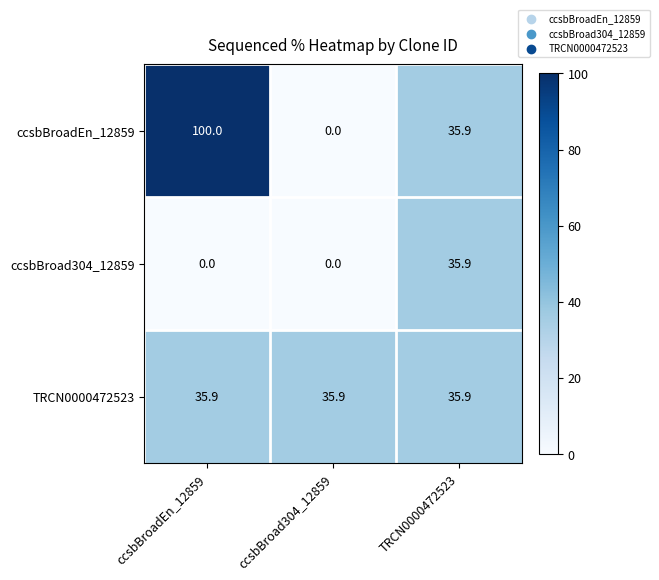

Rank the series by their average value, from highest to lowest.

ccsbBroadEn_12859, TRCN0000472523, ccsbBroad304_12859